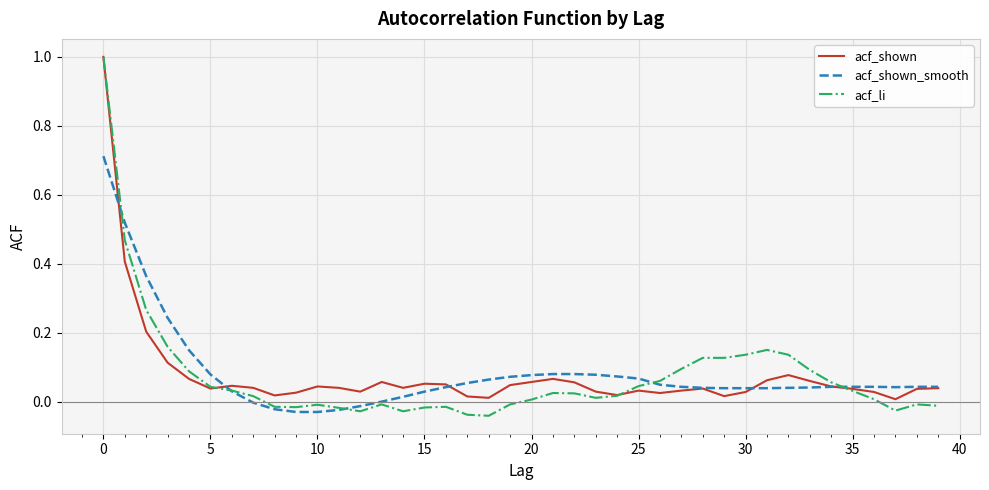

What are all the series names shown in the legend?

acf_shown, acf_shown_smooth, acf_li